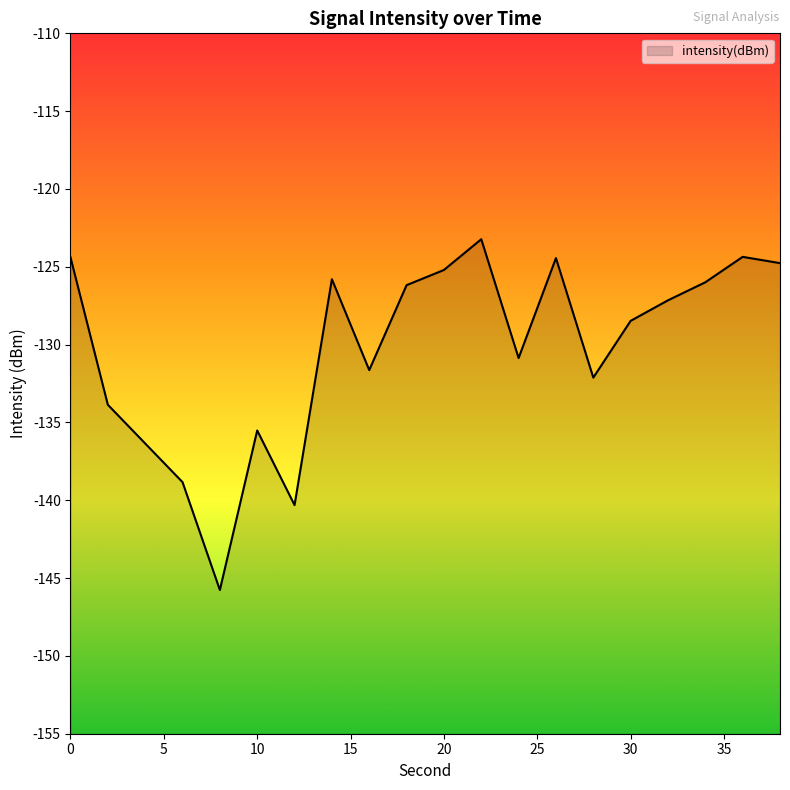

List the labels in order of value, largest first.

22, 36, 0, 26, 38, 20, 14, 34, 18, 32, 30, 24, 16, 28, 2, 10, 4, 6, 12, 8